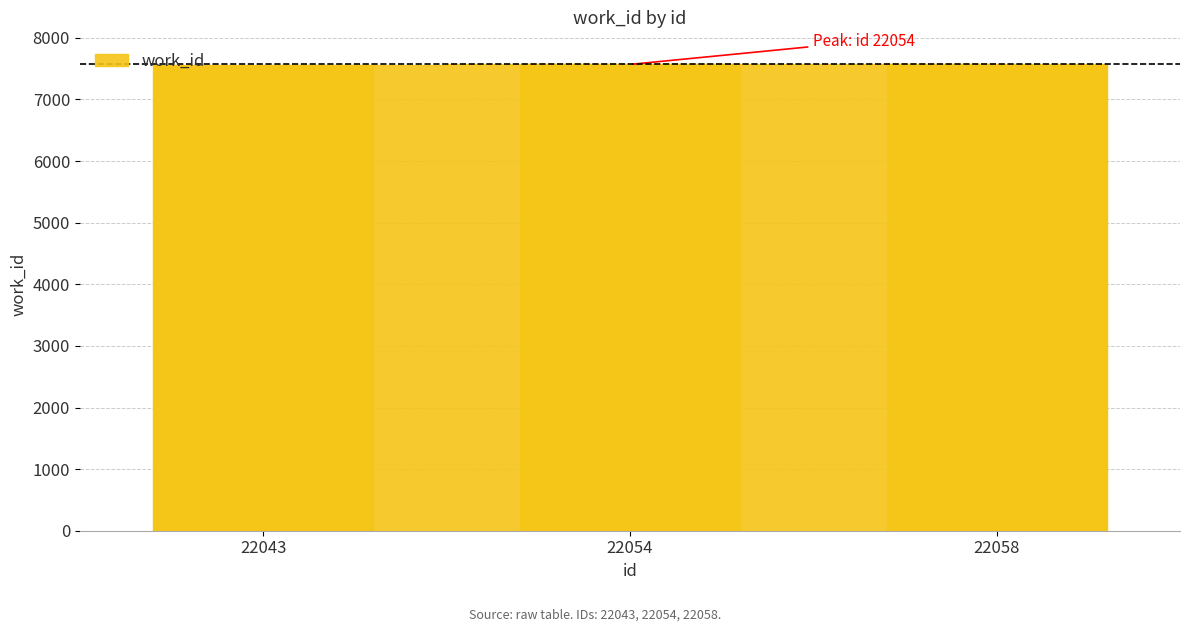

Is it true that the value at 22054 is 7569?

True